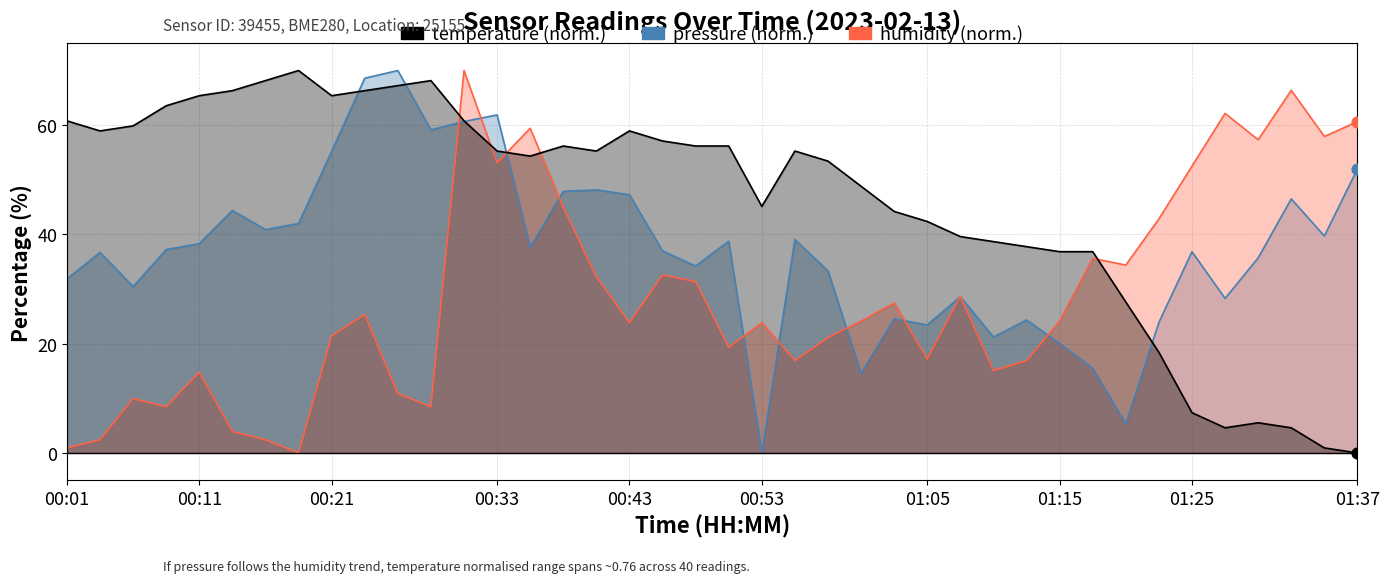

Which series contains the lowest Y value?

pressure